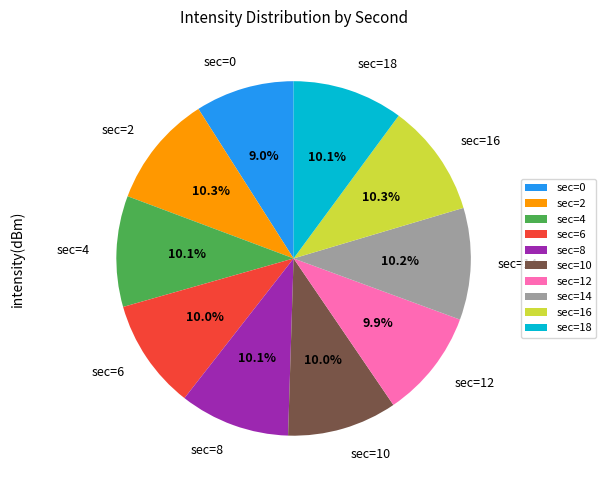

What percentage do sec=14 and sec=10 together represent?

20.2%